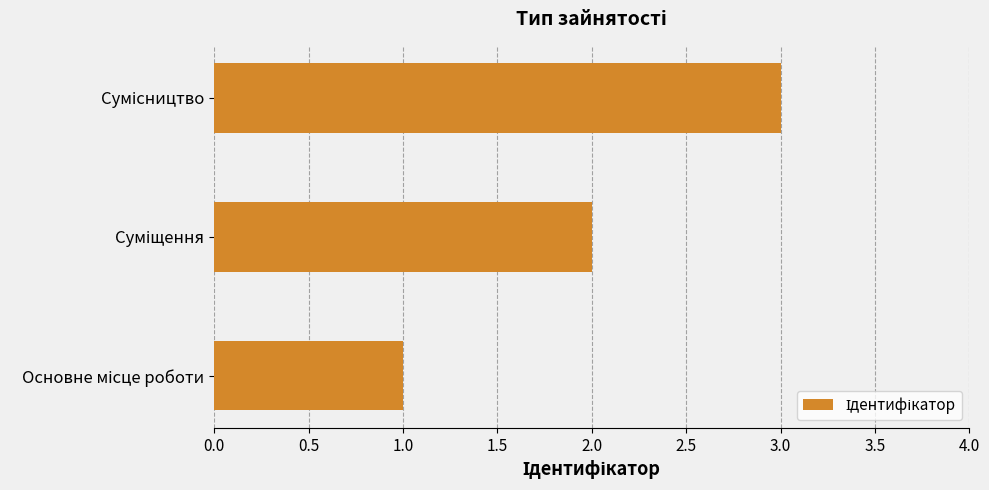

What is the smallest value displayed?

1